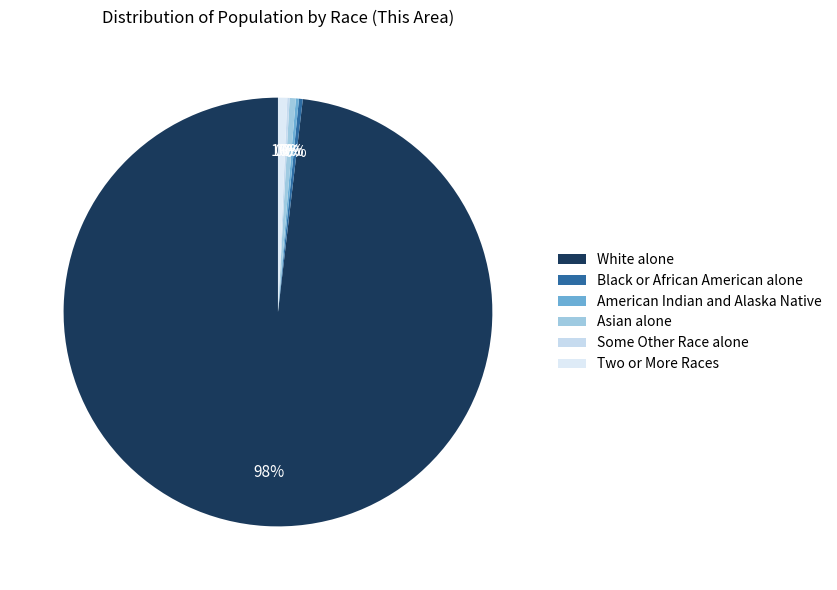

What is the change in value from White alone to American Indian and Alaska Native?

-1693